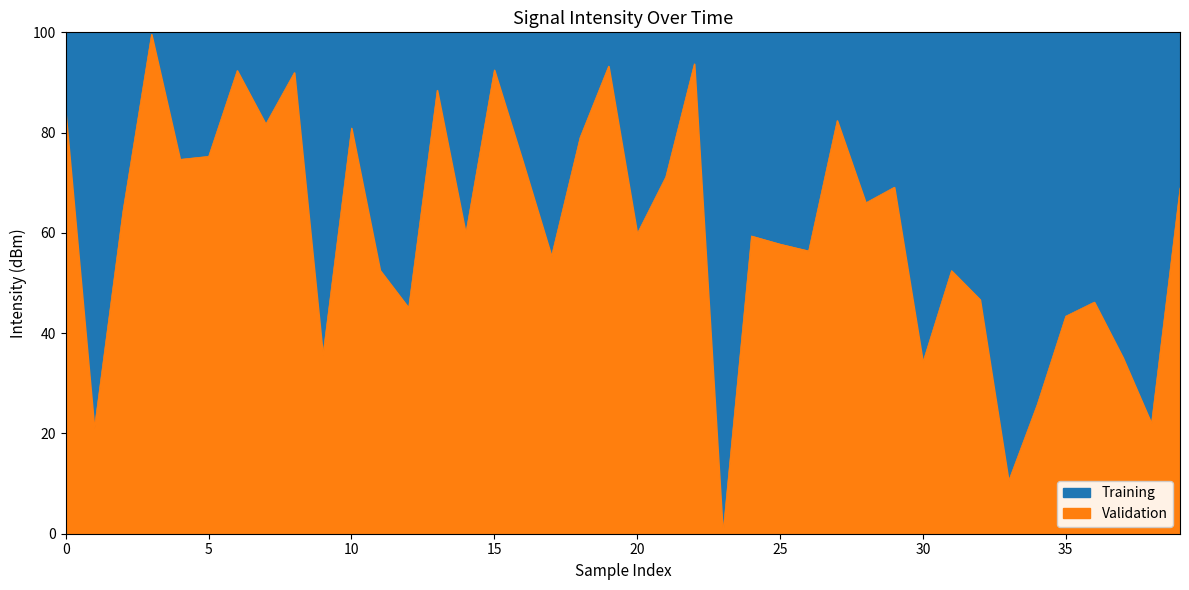

Where is the data nearest to the value 49?

32